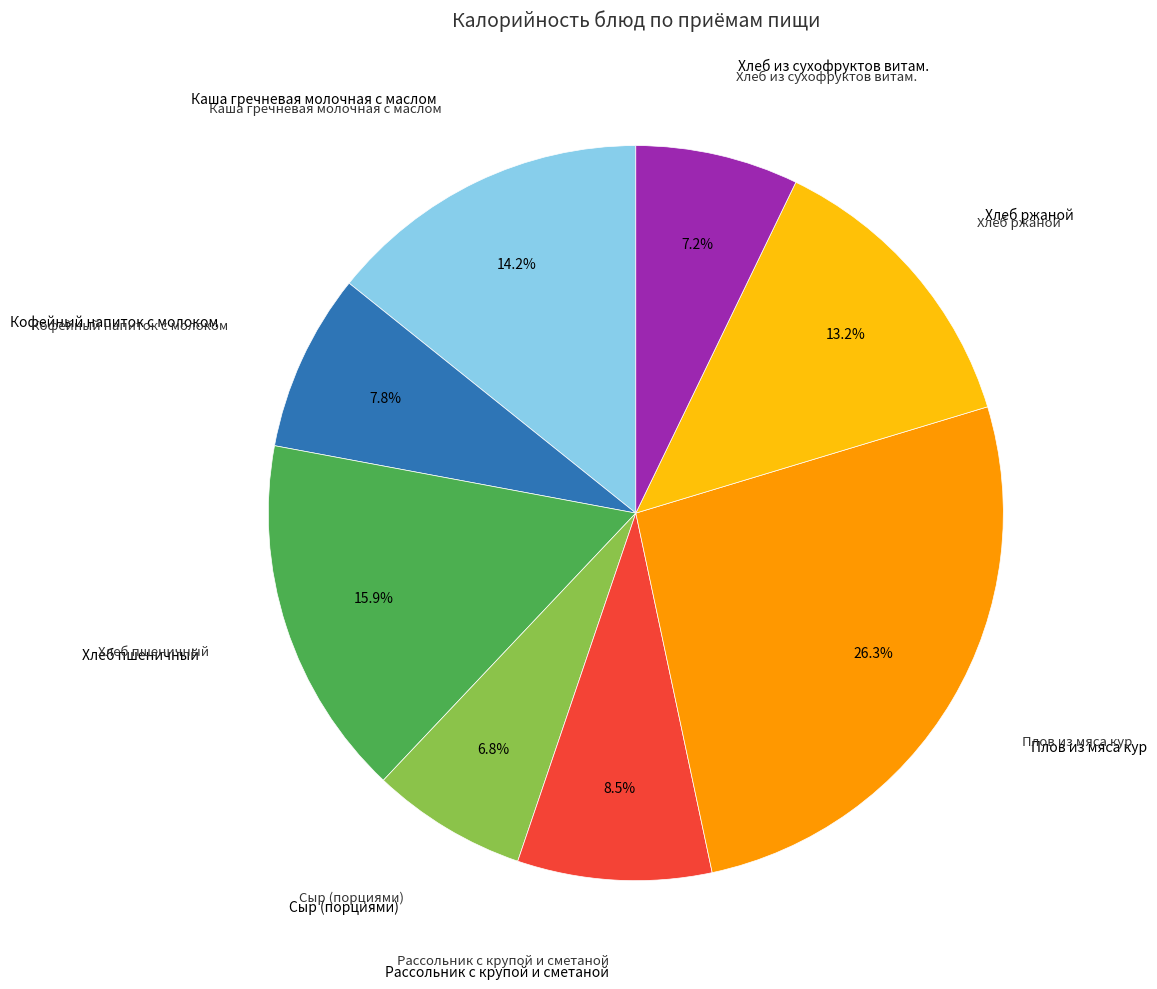

Is there any slice that represents more than half of the pie?

No